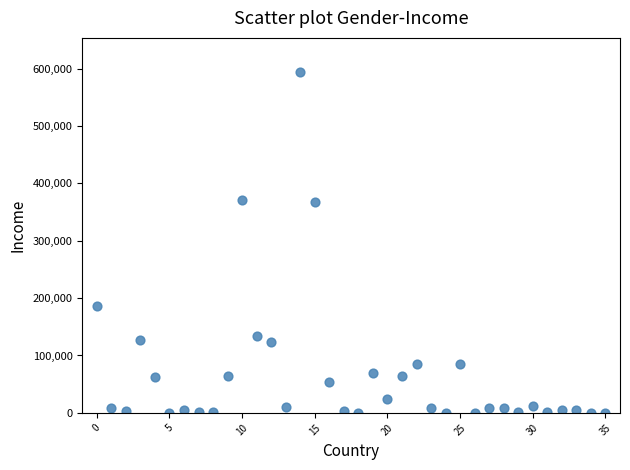

What is the range of Y values (max minus min)?

594057